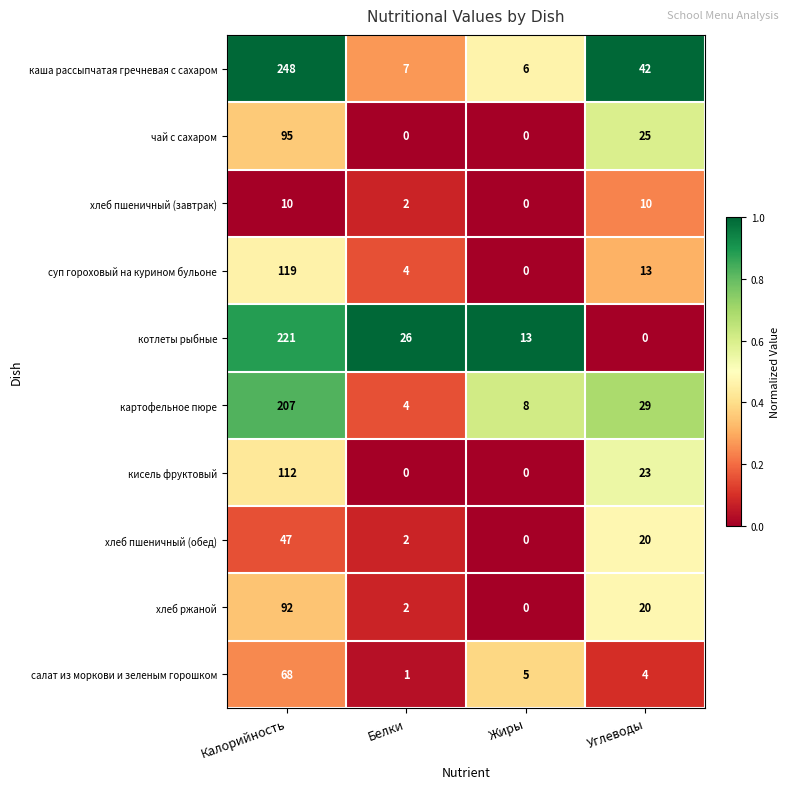

What is the maximum value for каша рассыпчатая гречневая с сахаром?

248